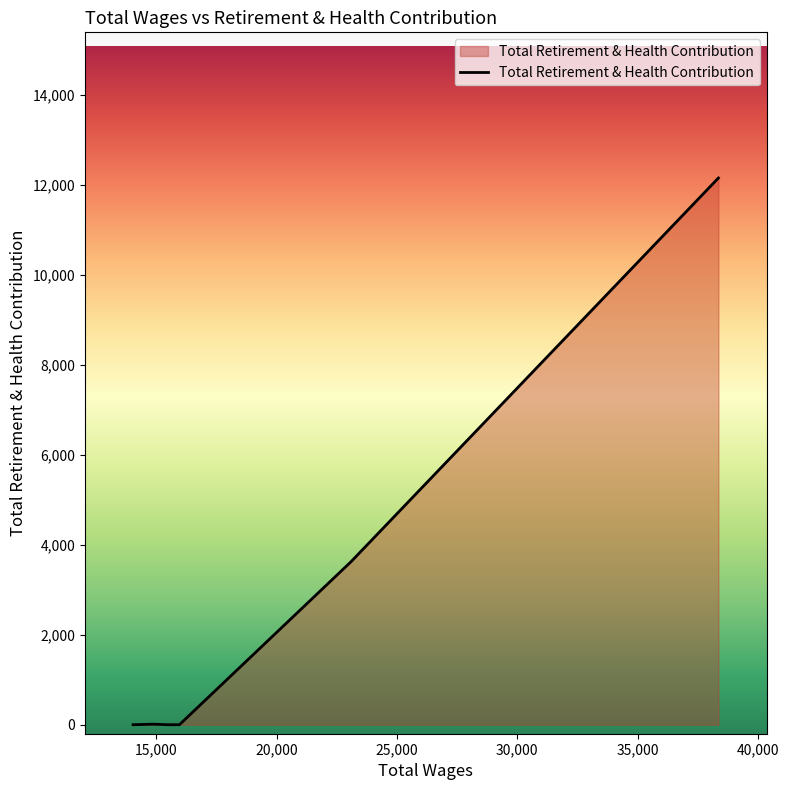

What is the difference between the maximum and minimum values?

12152